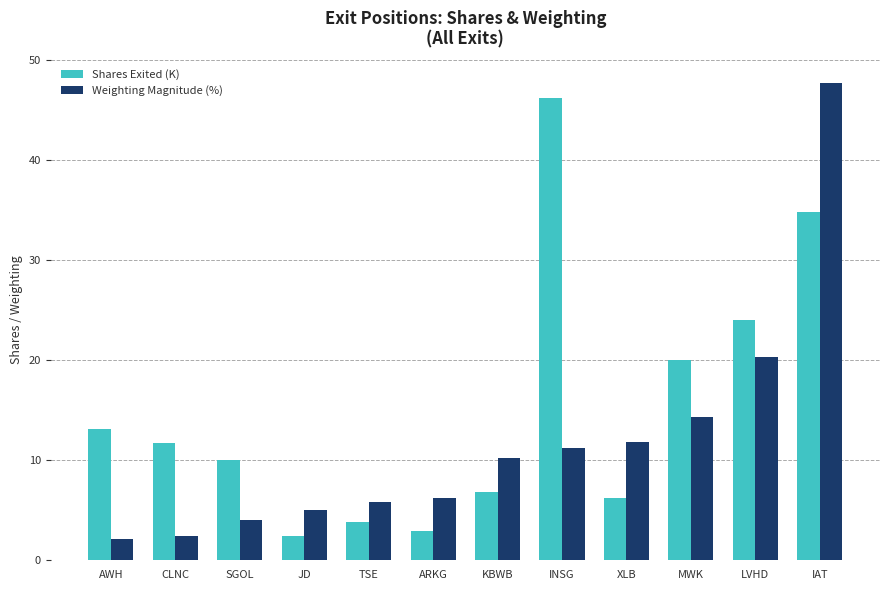

What is the total value across all series at KBWB?

17.0